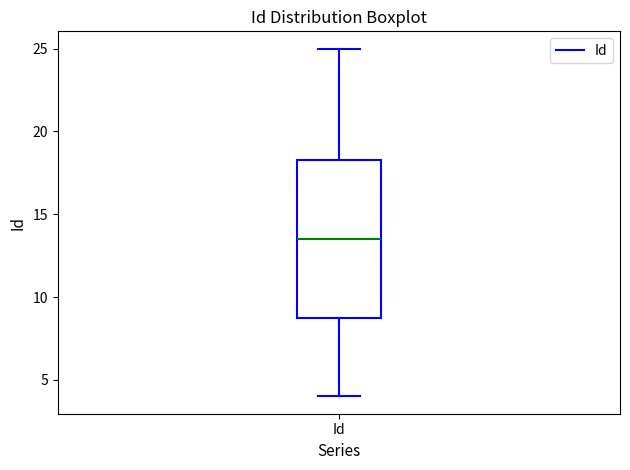

Where is the lower edge of the box for Id on the y-axis? The values are not printed on the chart, so give them approximately, as read against the axis.

9.0